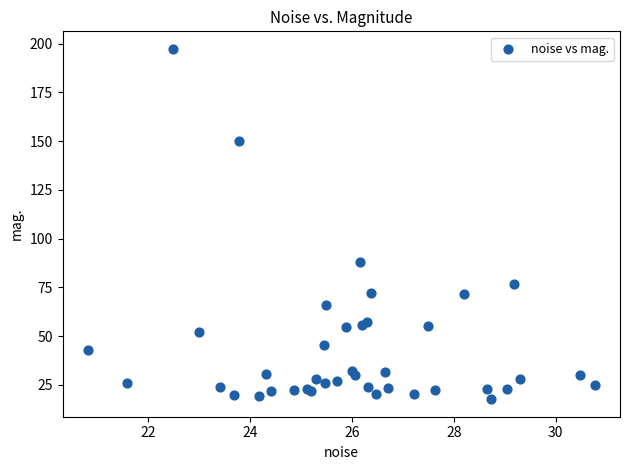

What Y value in the scatter plot is closest to 107?

88.1